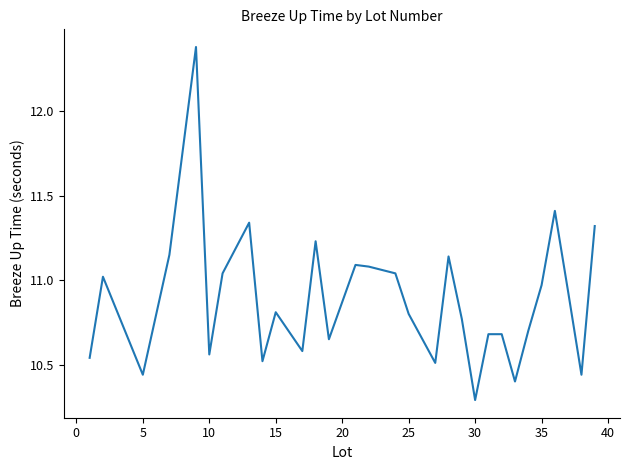

True or false: the data has more than 0 interior local peaks.

True